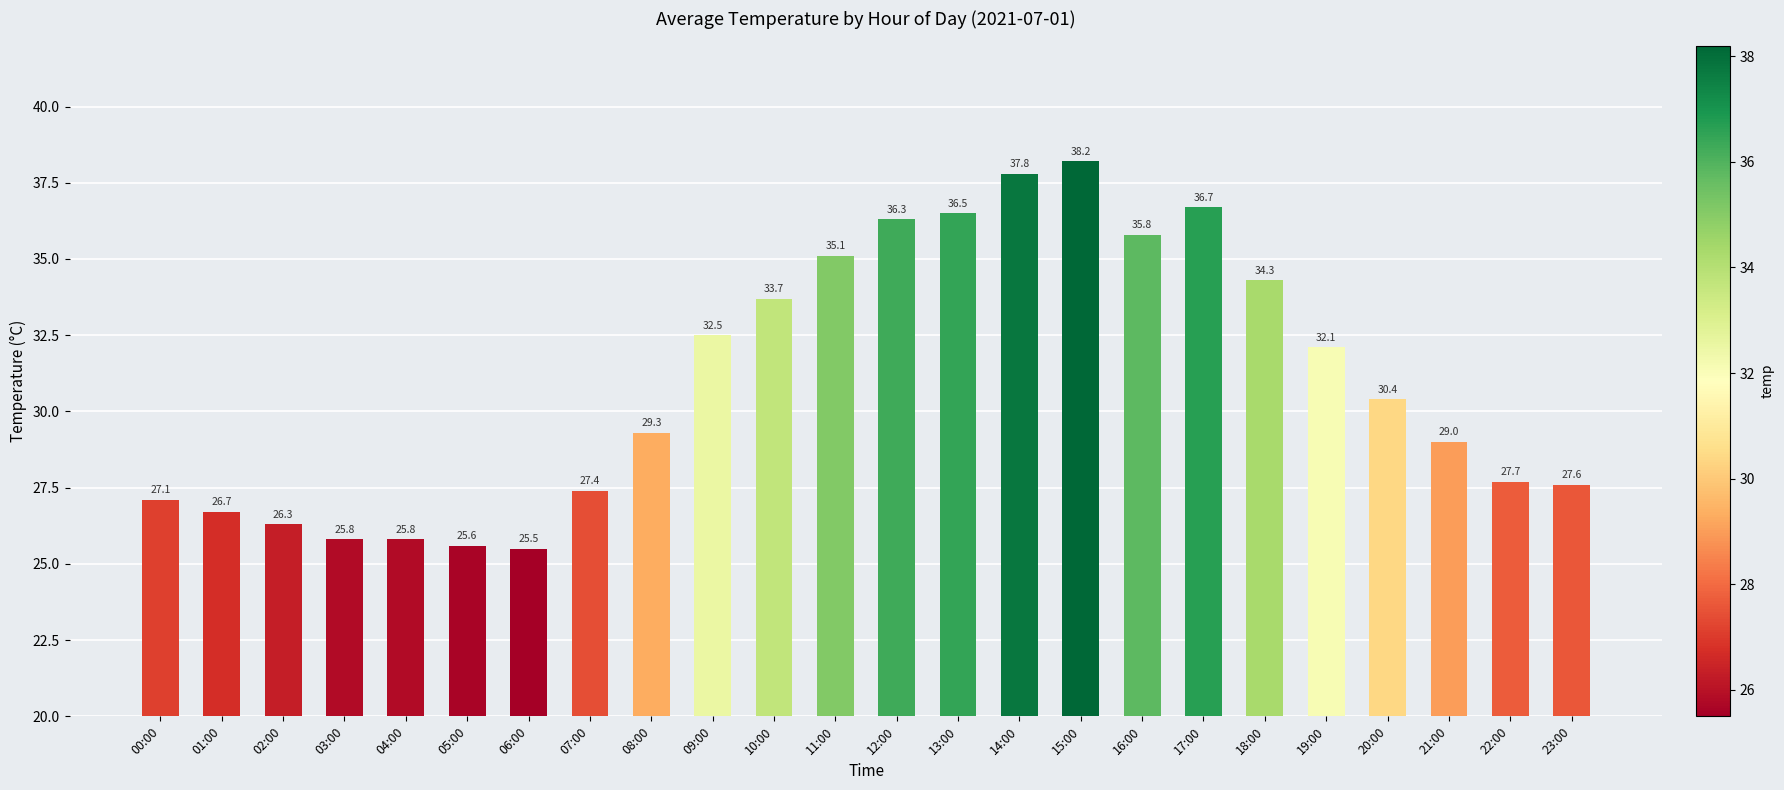

What position from the right is 13:00?

11